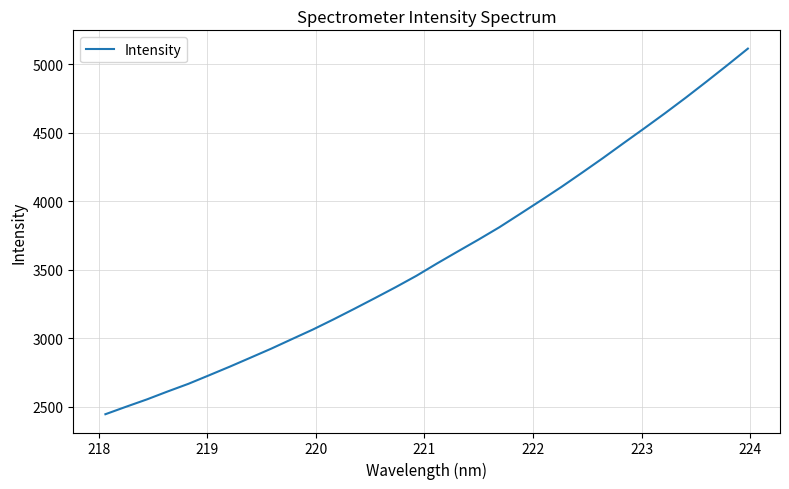

What is the difference between the maximum and minimum values?

2669.6